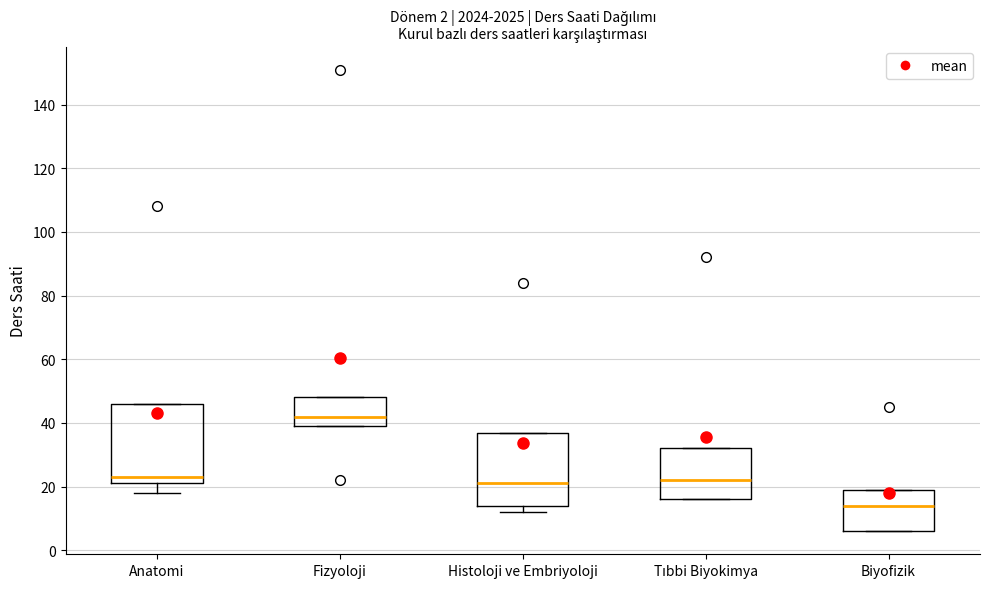

Which box has the lowest median line?

Biyofizik